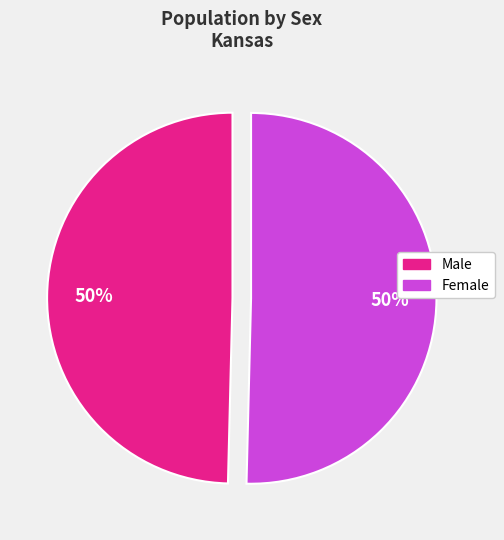

To the nearest percent, what is the average slice percentage?

50%